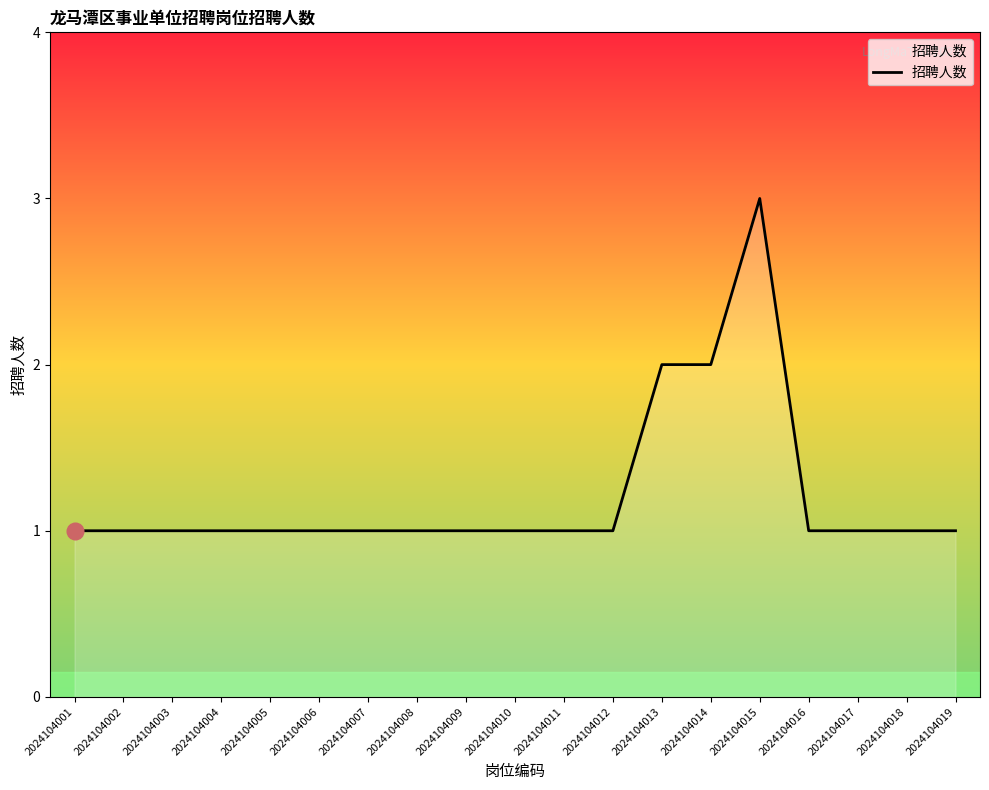

At which category does the chart reach its peak across all series?

2024104015